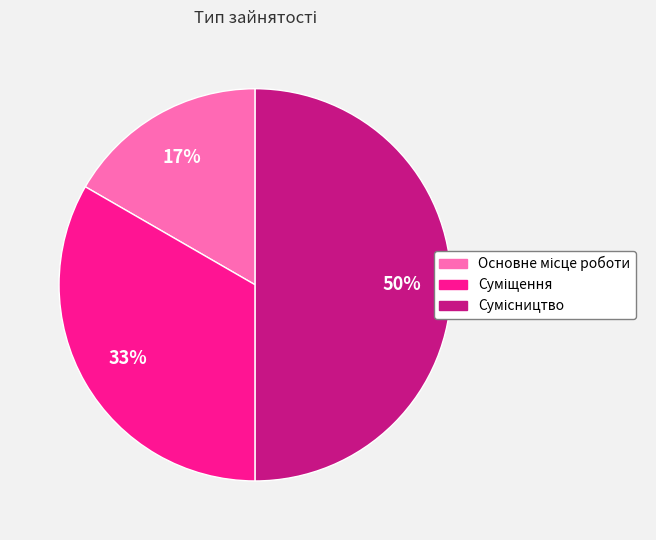

To the nearest percent, what is the difference between the largest and smallest slice percentages?

33%